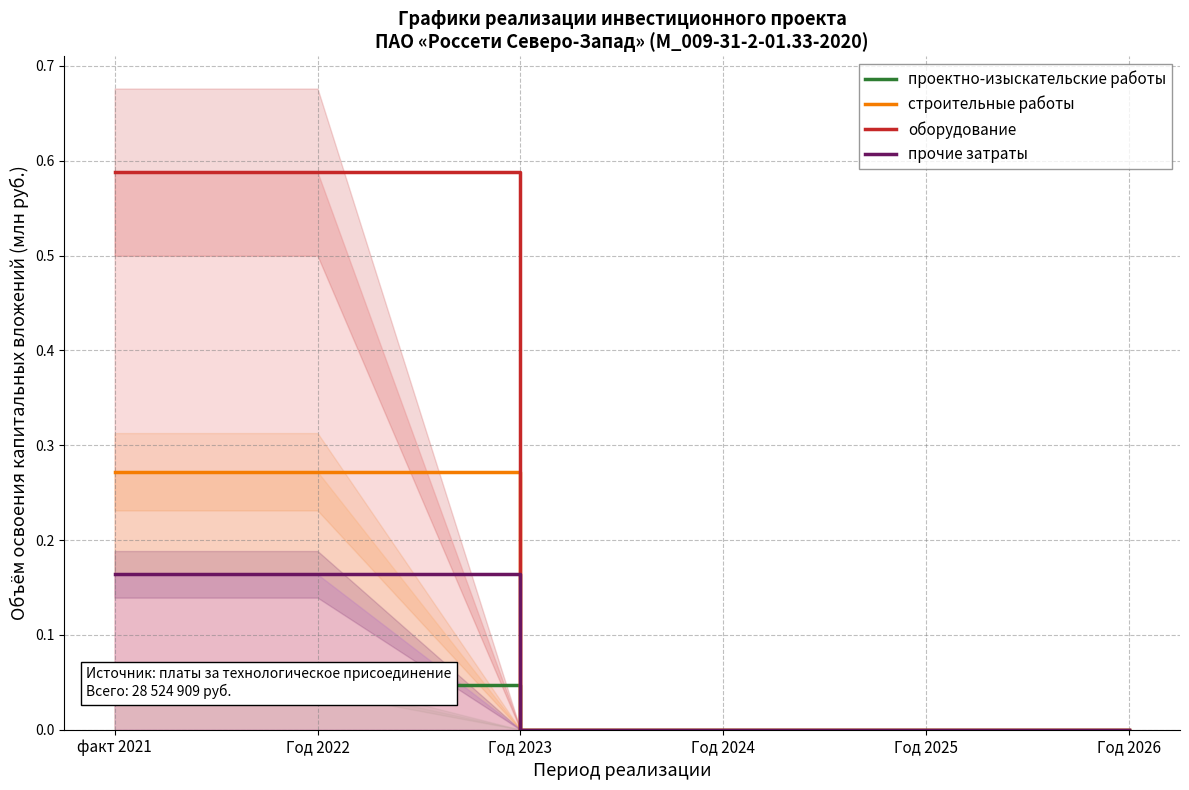

At Год 2023, list the series in order from largest to smallest.

проектно-изыскательские работы, строительные работы, оборудование, прочие затраты